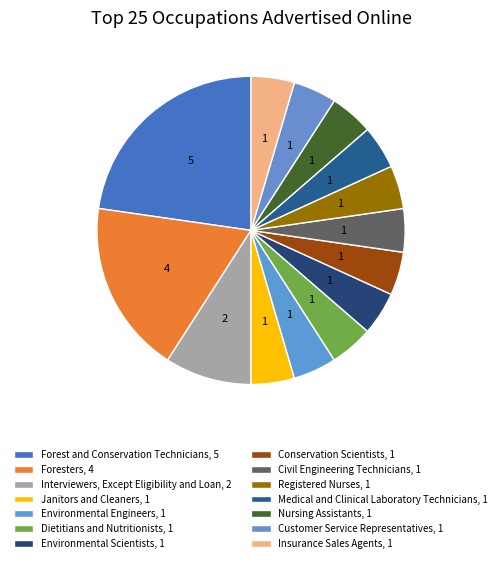

Between Dietitians and Nutritionists and Civil Engineering Technicians, which is larger?

Dietitians and Nutritionists